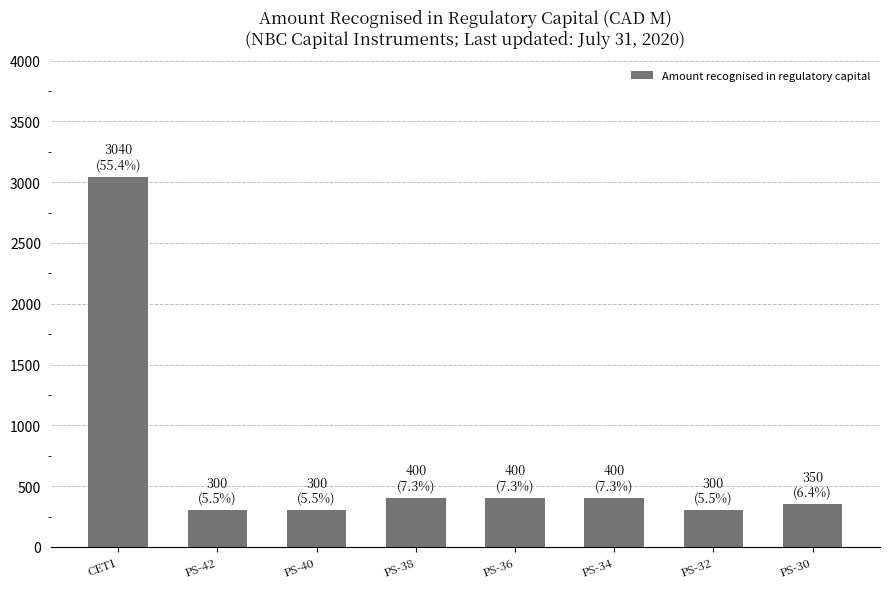

What is the label of the 7th bar from the right?

PS-42